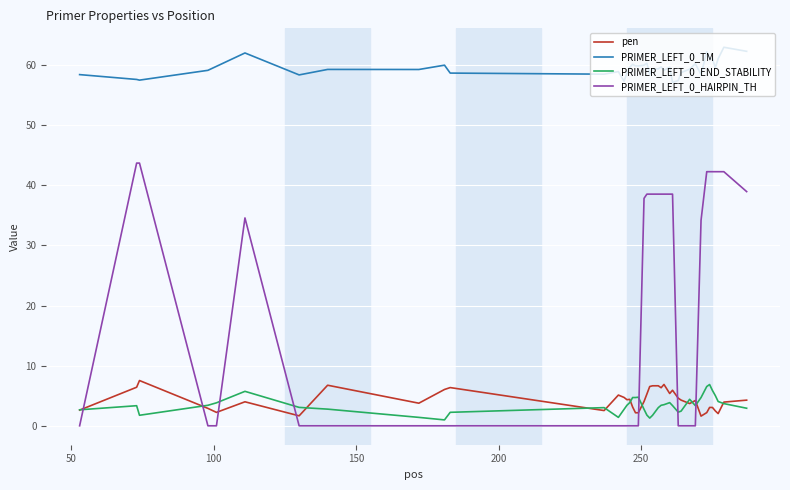

Count the number of categories in the chart.

40